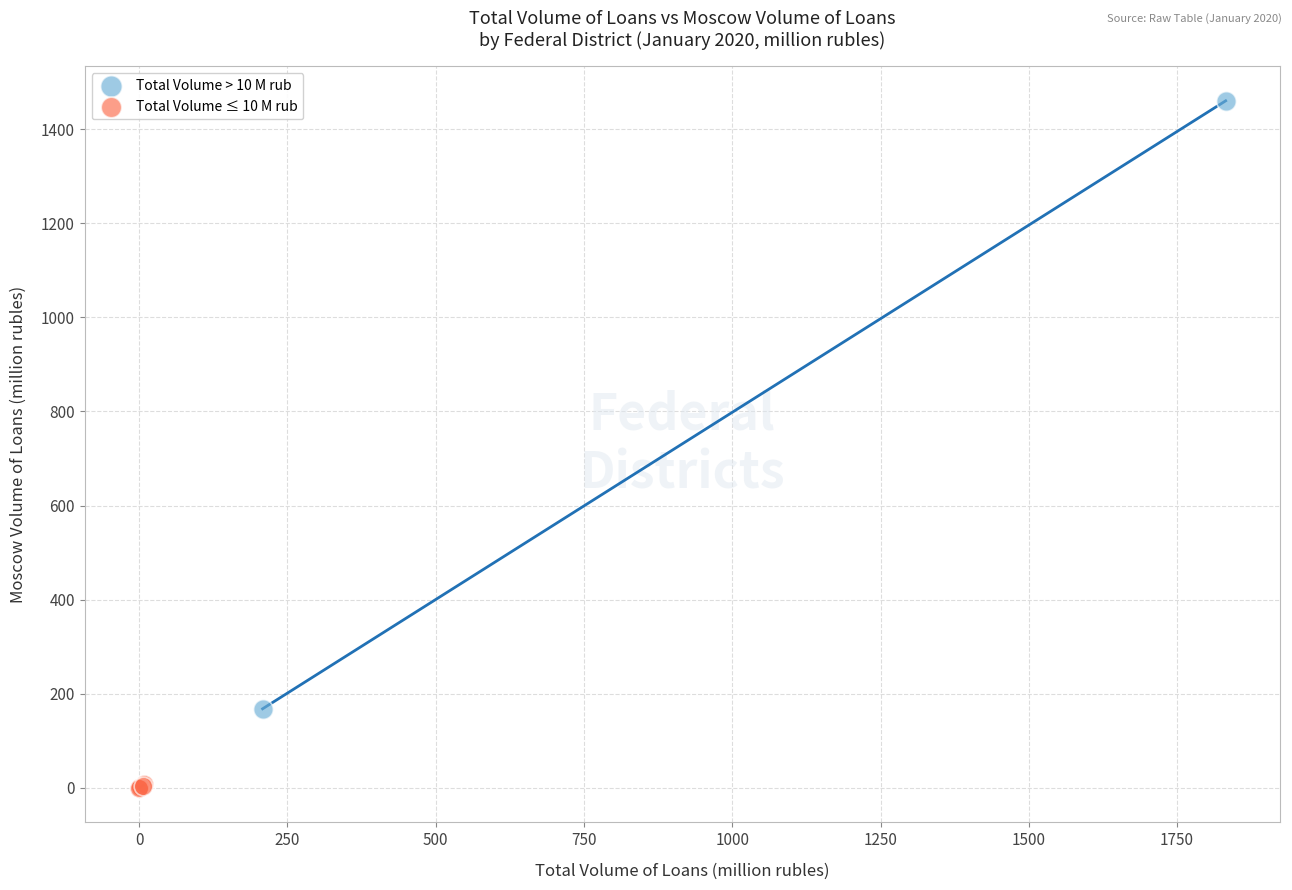

Which series has the largest Y range (max minus min)?

Total Volume > 10 M rub